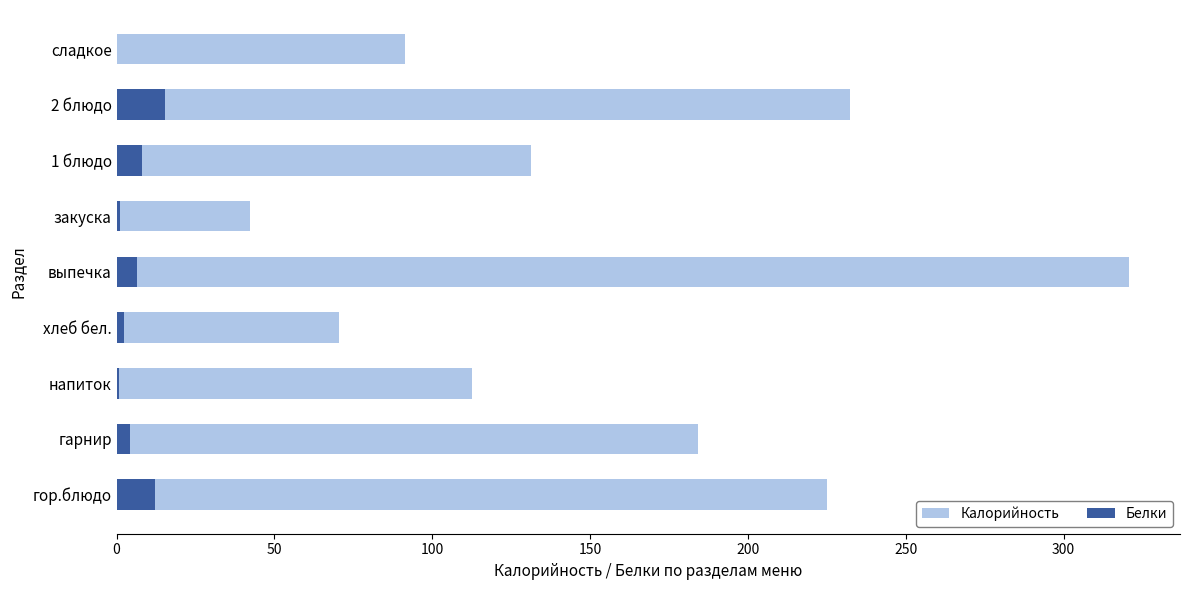

The value of Белки at 1 блюдо is 13.8. True or false?

False